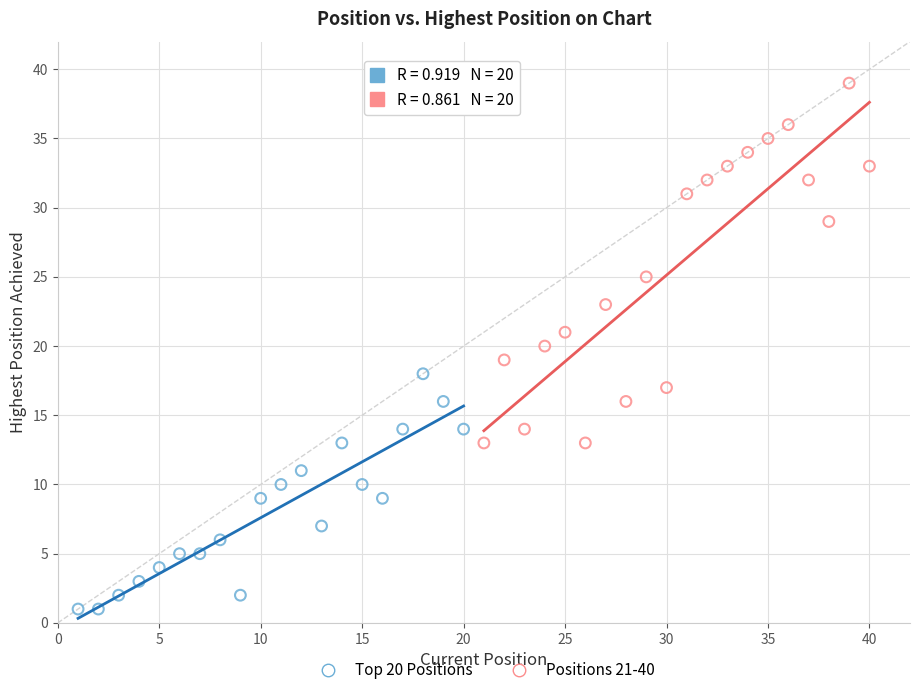

Which series contains the lowest Y value?

Top 20 Positions